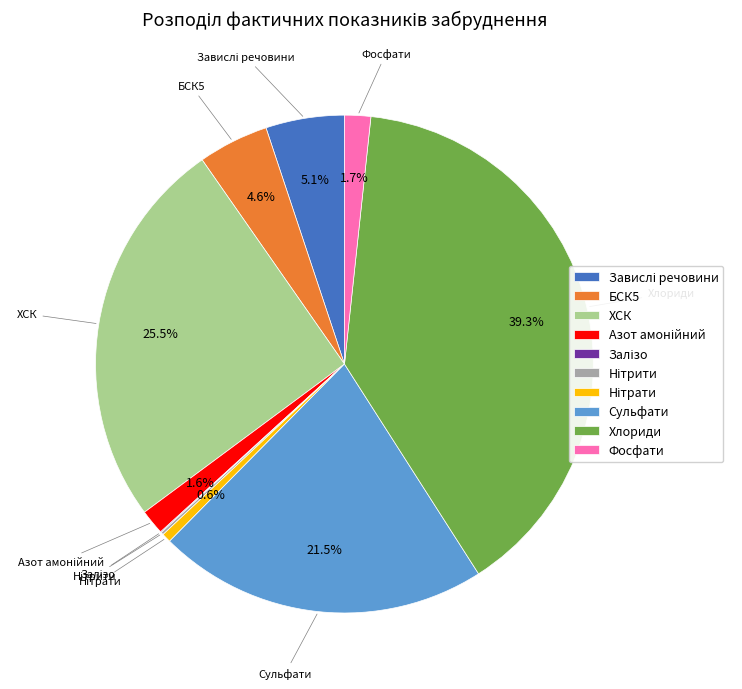

Is there a majority slice in this chart?

No